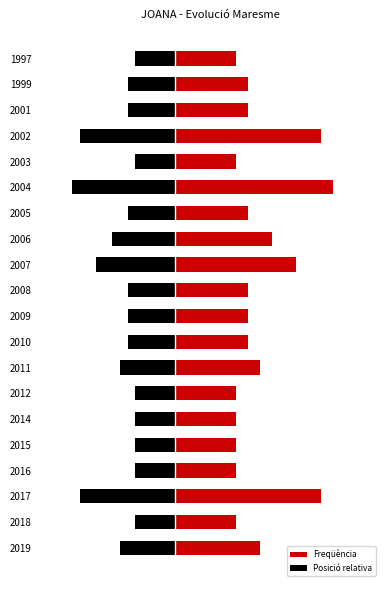

What is the average value of the Posició relativa series?

-4.5